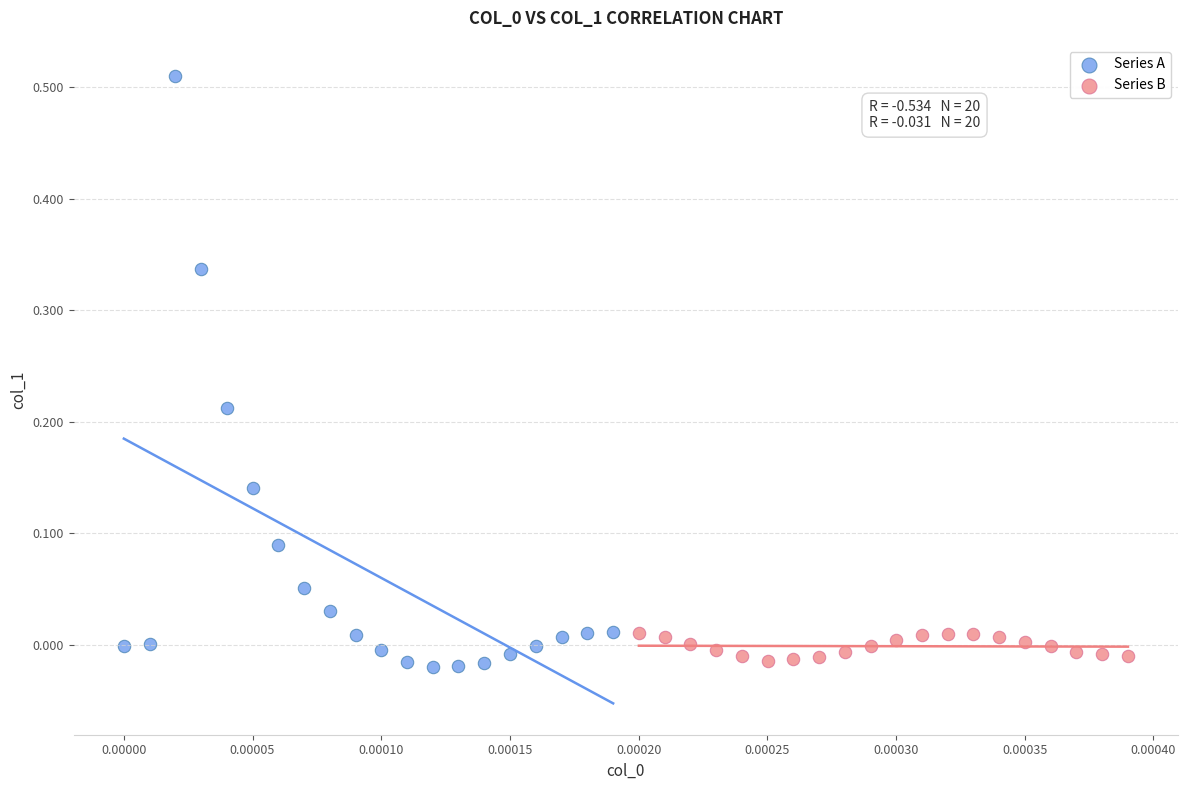

Which series contains the highest Y value?

Series A